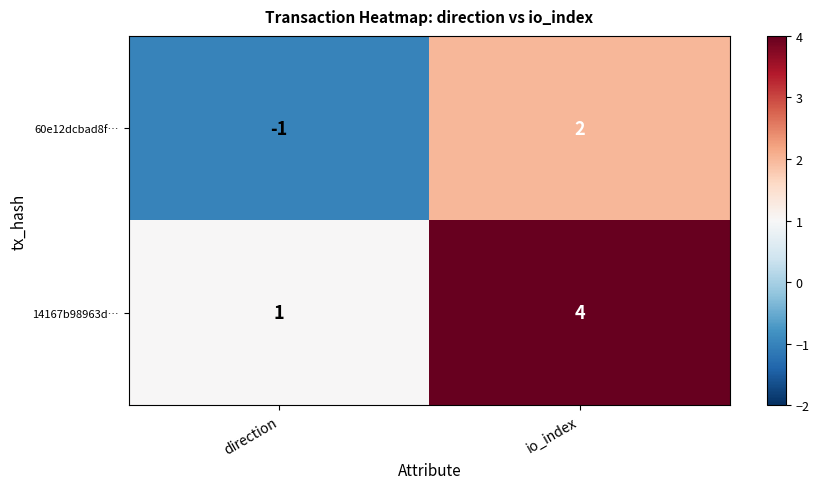

At which label is 60e12dcbad8f… closest to 0?

direction